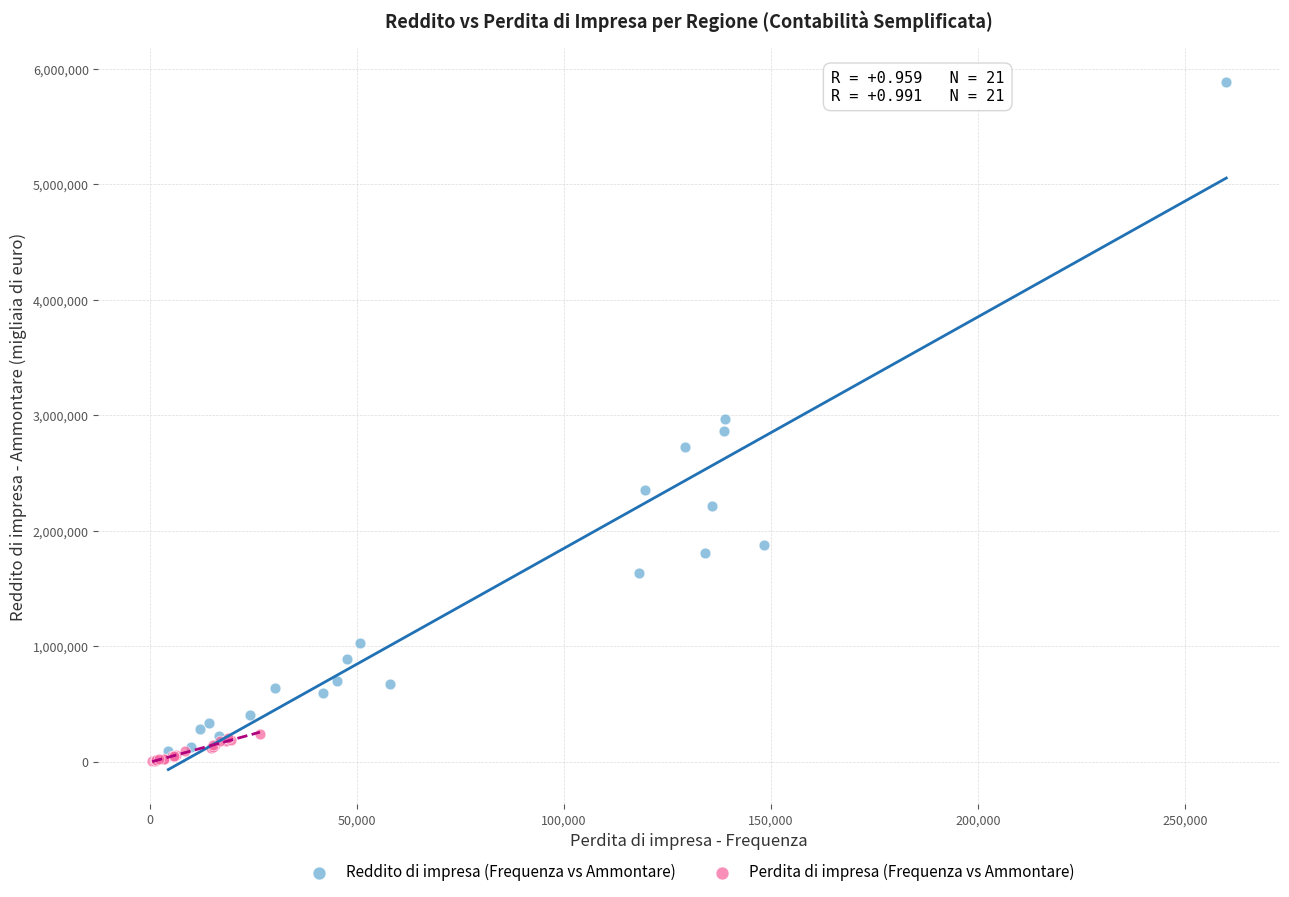

Which series reaches the maximum Y coordinate?

Reddito di impresa (Frequenza vs Ammontare)